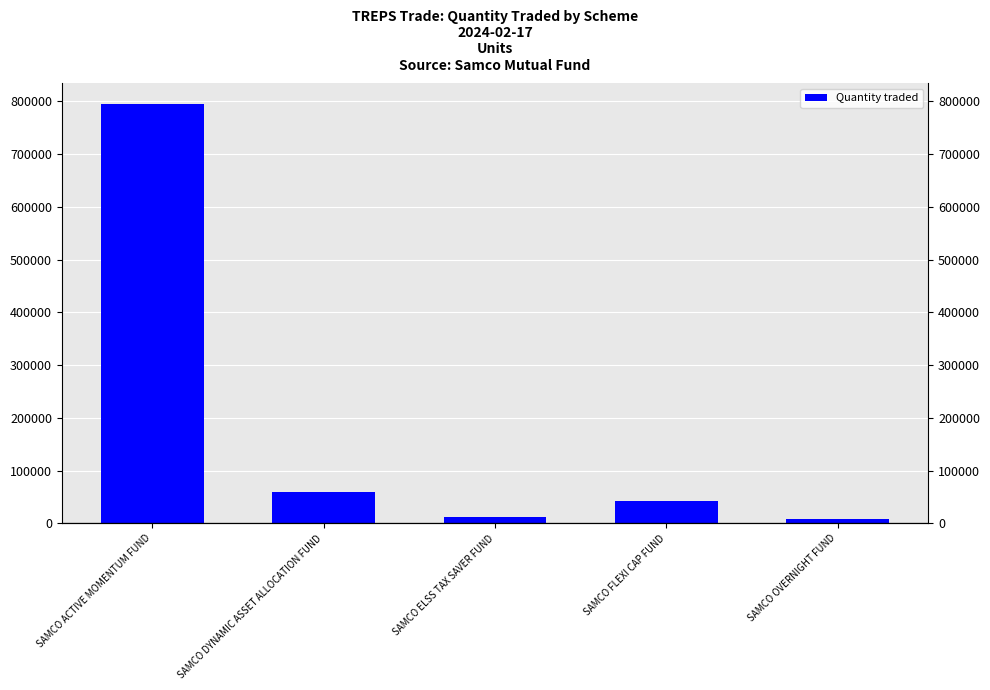

What is the average value?

183000